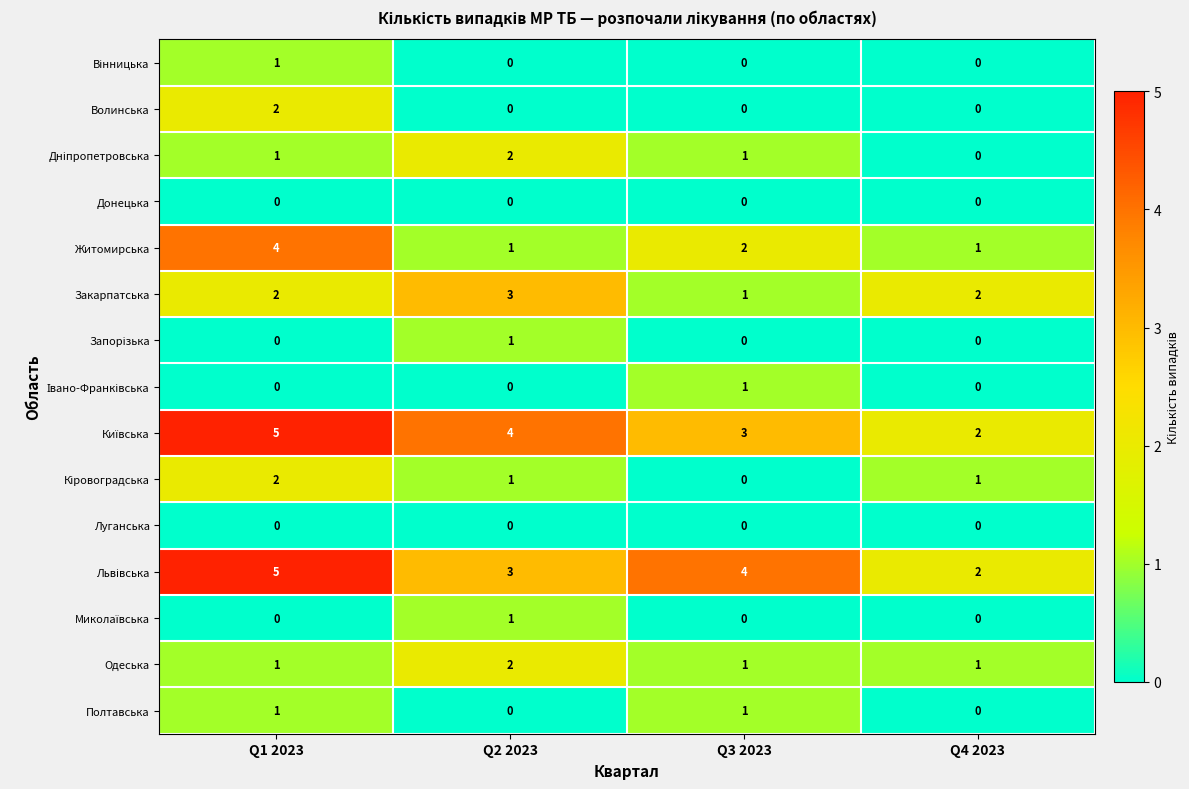

True or false: Одеська has a value of 1 at Q4 2023.

True